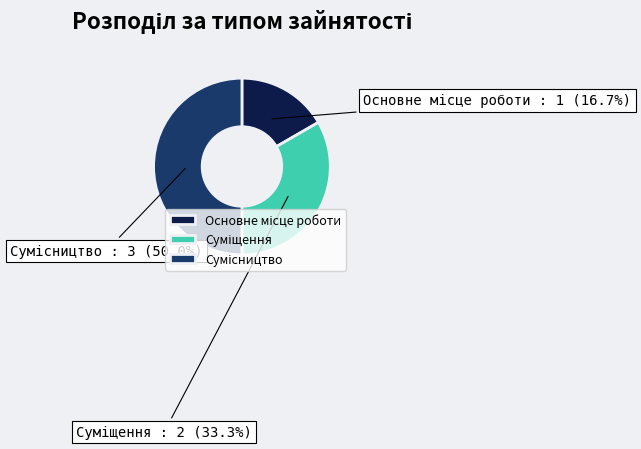

Rank the categories by value from highest to lowest.

Сумісництво, Суміщення, Основне місце роботи